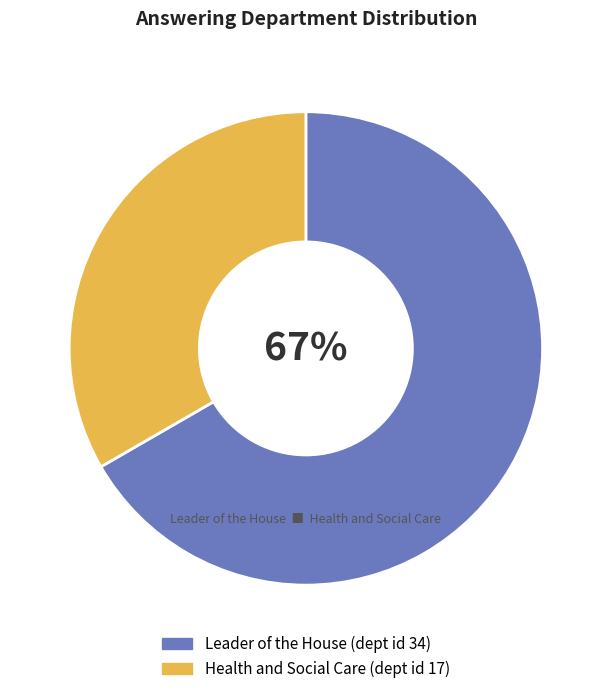

Is there a majority slice in this chart?

Yes